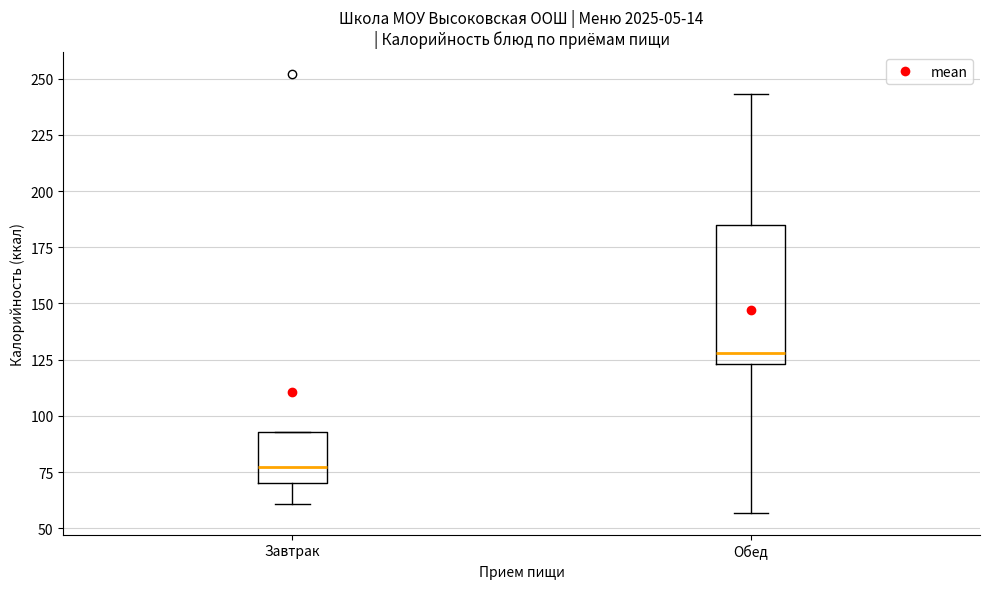

Where is the lower edge of the box for Обед on the y-axis? The values are not printed on the chart, so give them approximately, as read against the axis.

125